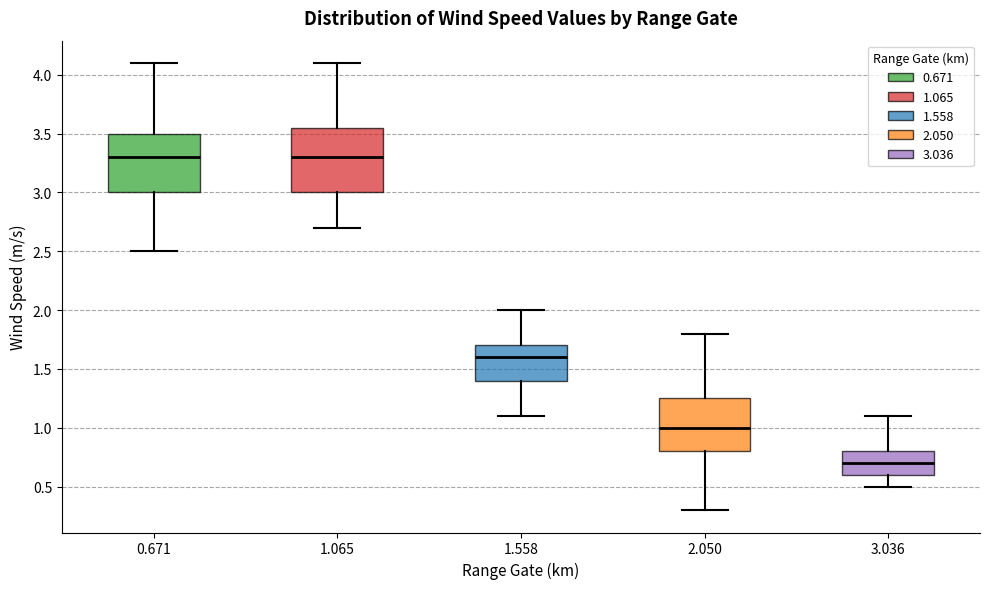

Reading left to right, read every box against the y-axis: the position of its median line, the range the box covers, and the ends of its whiskers. The values are not printed on the chart, so give them approximately, as read against the axis.

0.671: median 3.30, box 3.00 to 3.50, whiskers 2.50 to 4.10
1.065: median 3.30, box 3.00 to 3.55, whiskers 2.70 to 4.10
1.558: median 1.60, box 1.40 to 1.70, whiskers 1.10 to 2.00
2.050: median 1.00, box 0.80 to 1.25, whiskers 0.30 to 1.80
3.036: median 0.70, box 0.60 to 0.80, whiskers 0.50 to 1.10